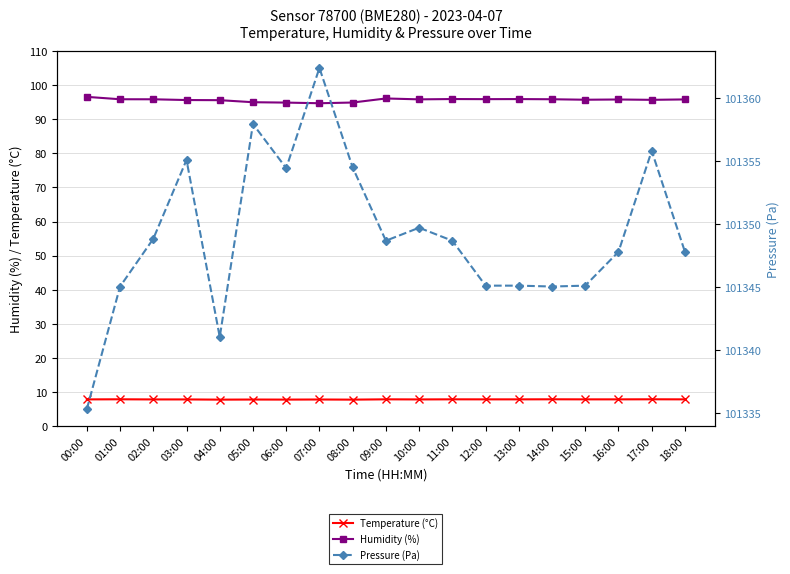

What is the difference between the Humidity (%) values at 03:00 and 02:00?

0.2